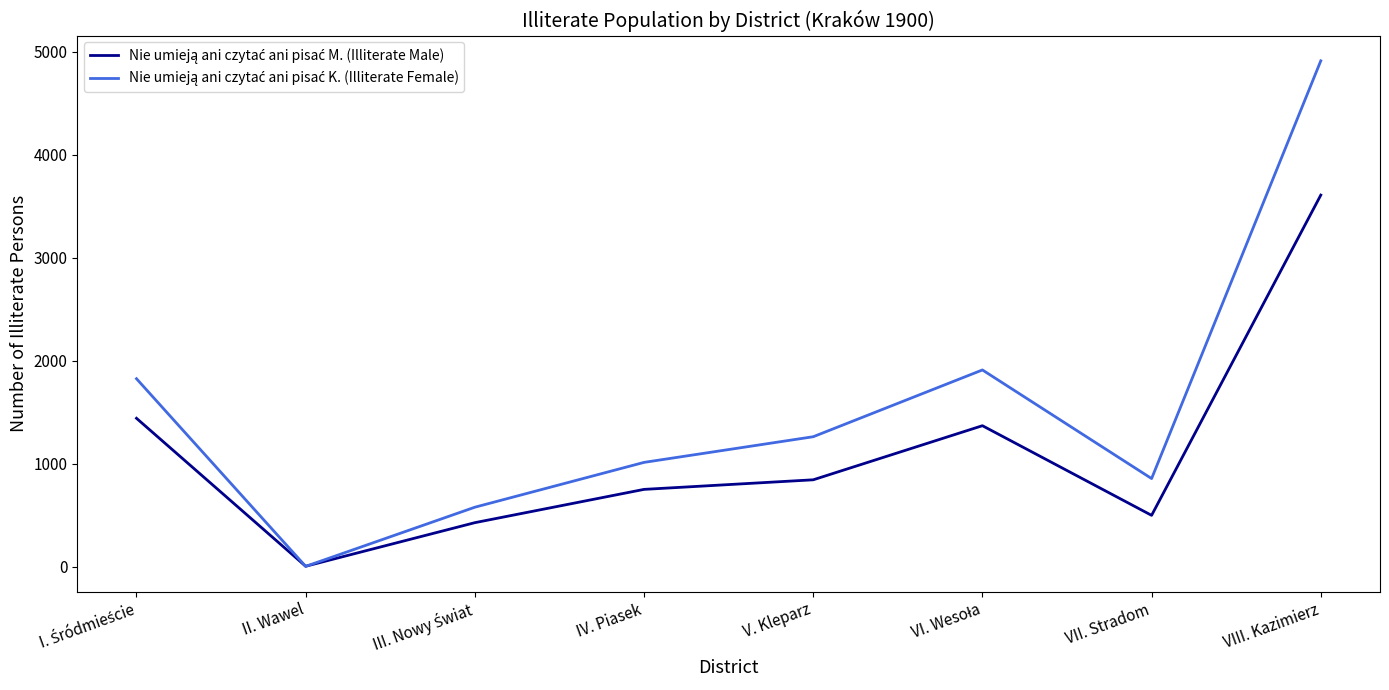

What is the spread (max minus min) of values at V. Kleparz?

418